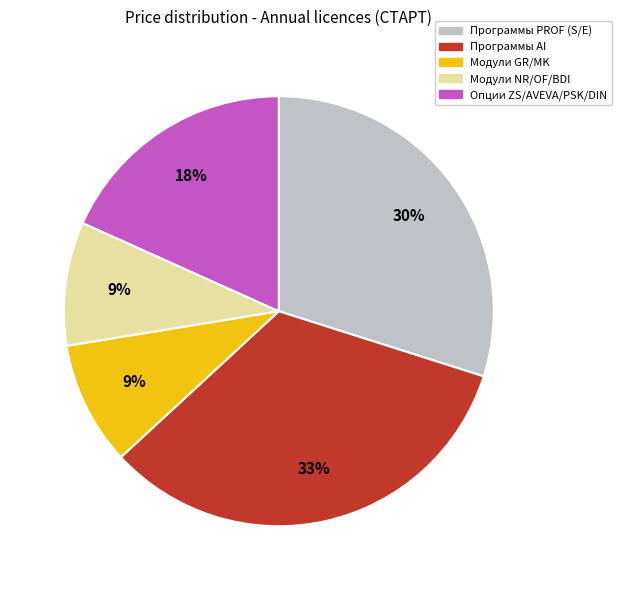

Does any single category account for the majority?

No